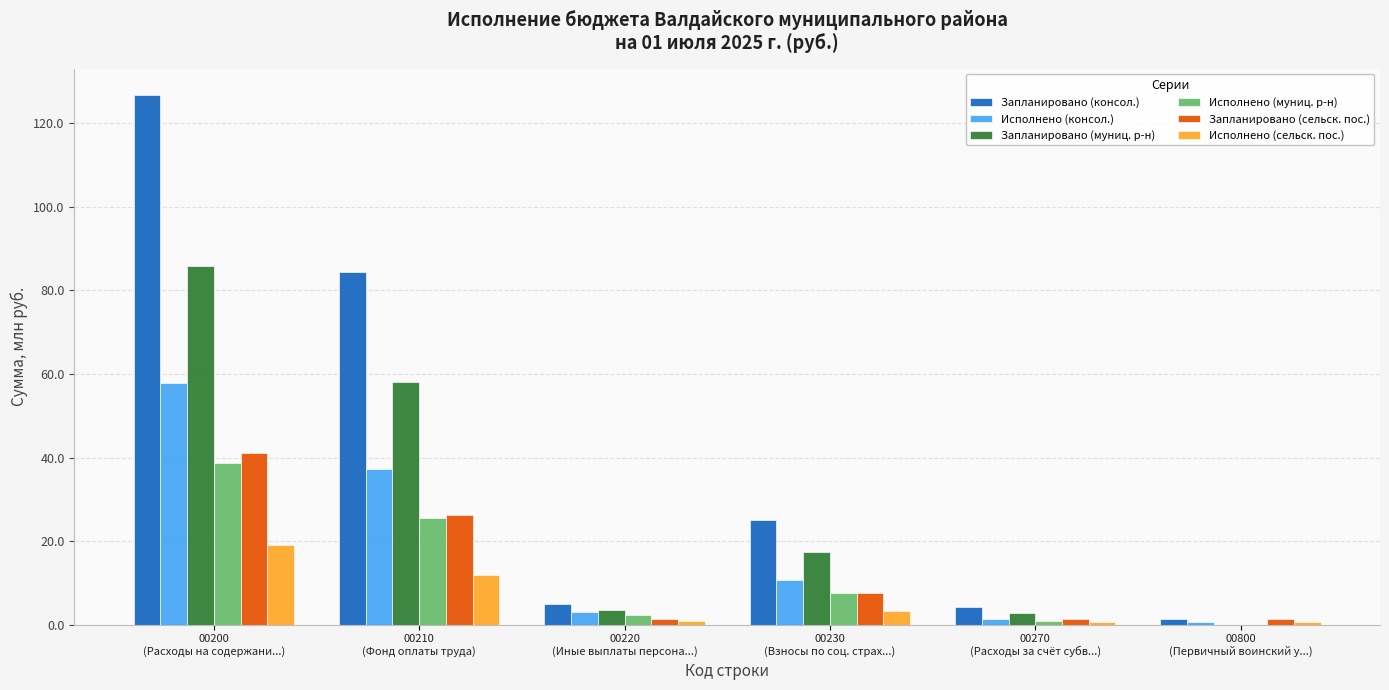

At which category is the sum across all series the highest?

00200
(Расходы на содержани...)